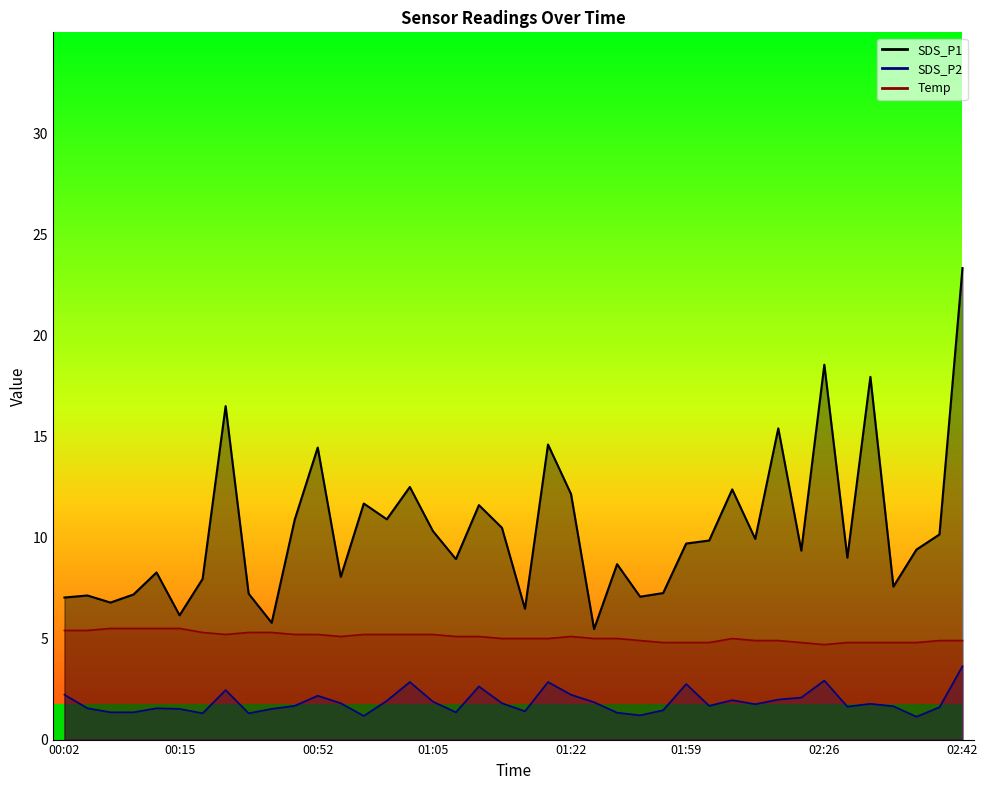

What is the label of the 14th point from the left?

00:57